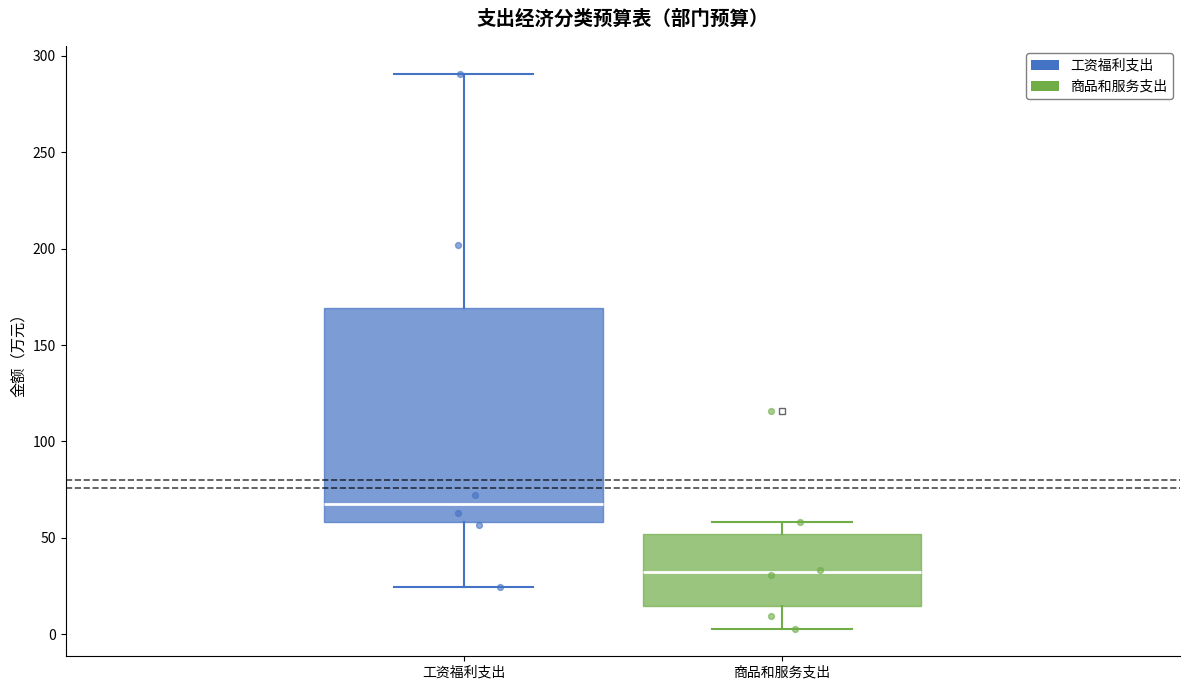

Where does the upper whisker of the box for 商品和服务支出 end on the y-axis? The values are not printed on the chart, so give them approximately, as read against the axis.

60